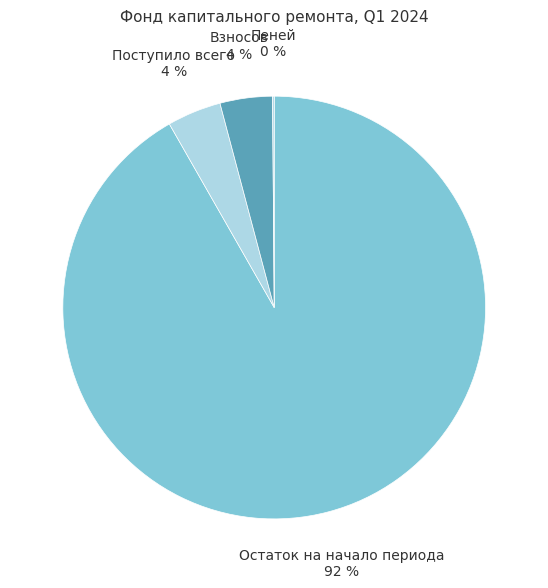

What is the largest slice in the pie chart?

Остаток на начало периода